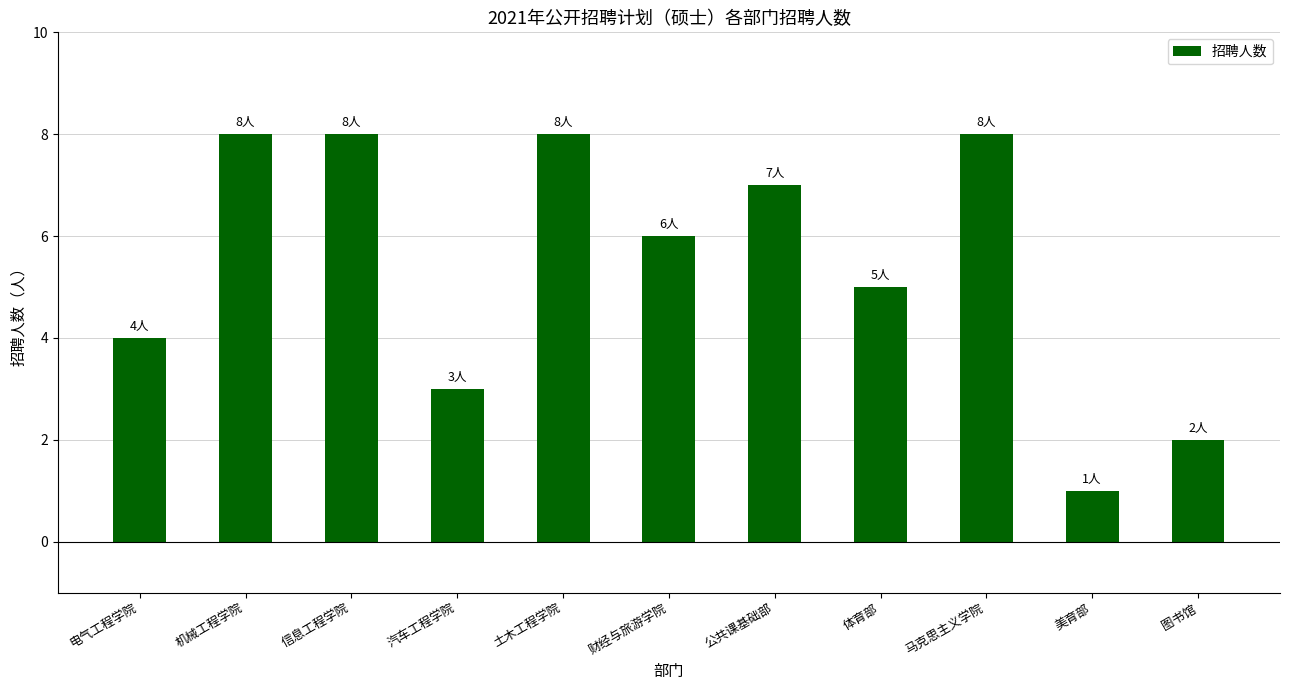

Is it true that the value at 图书馆 is 2?

True